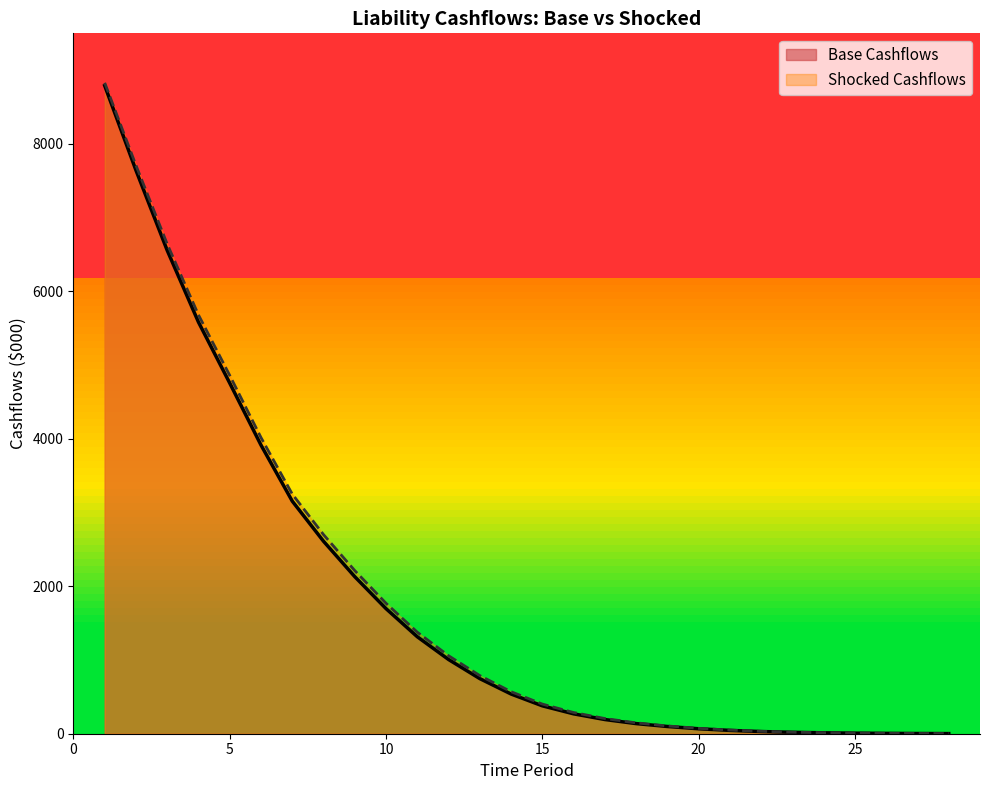

How many lines are shown in the chart?

2